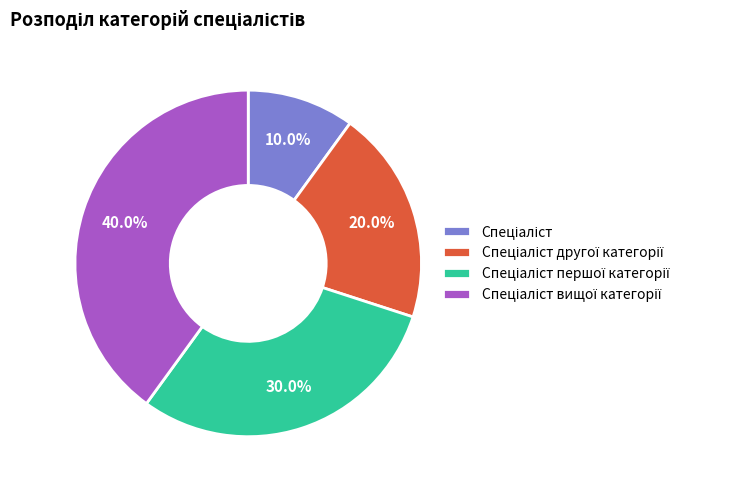

Is there any slice that represents more than half of the pie?

No